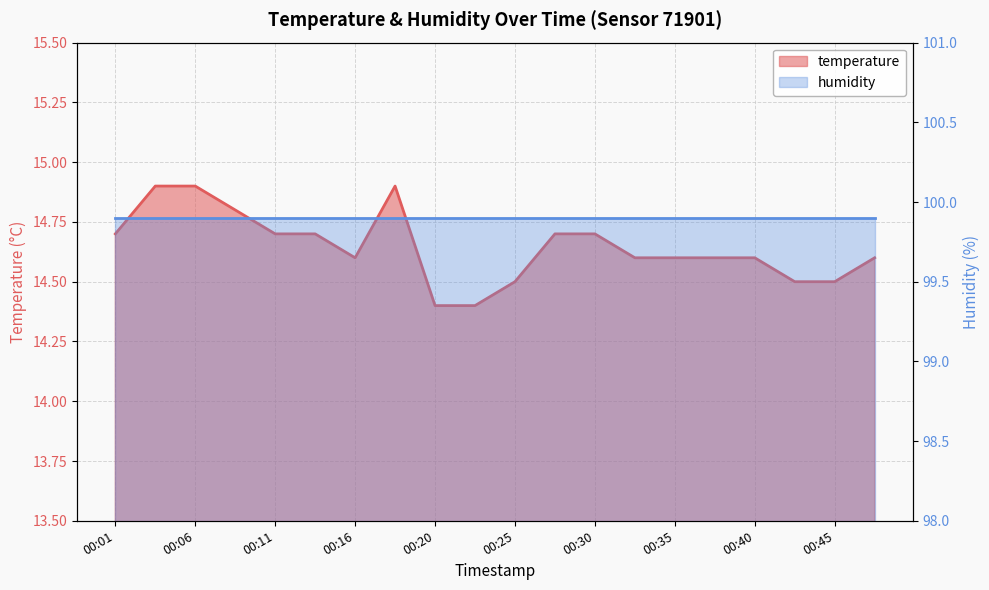

How many values are between 14 and 15?

20